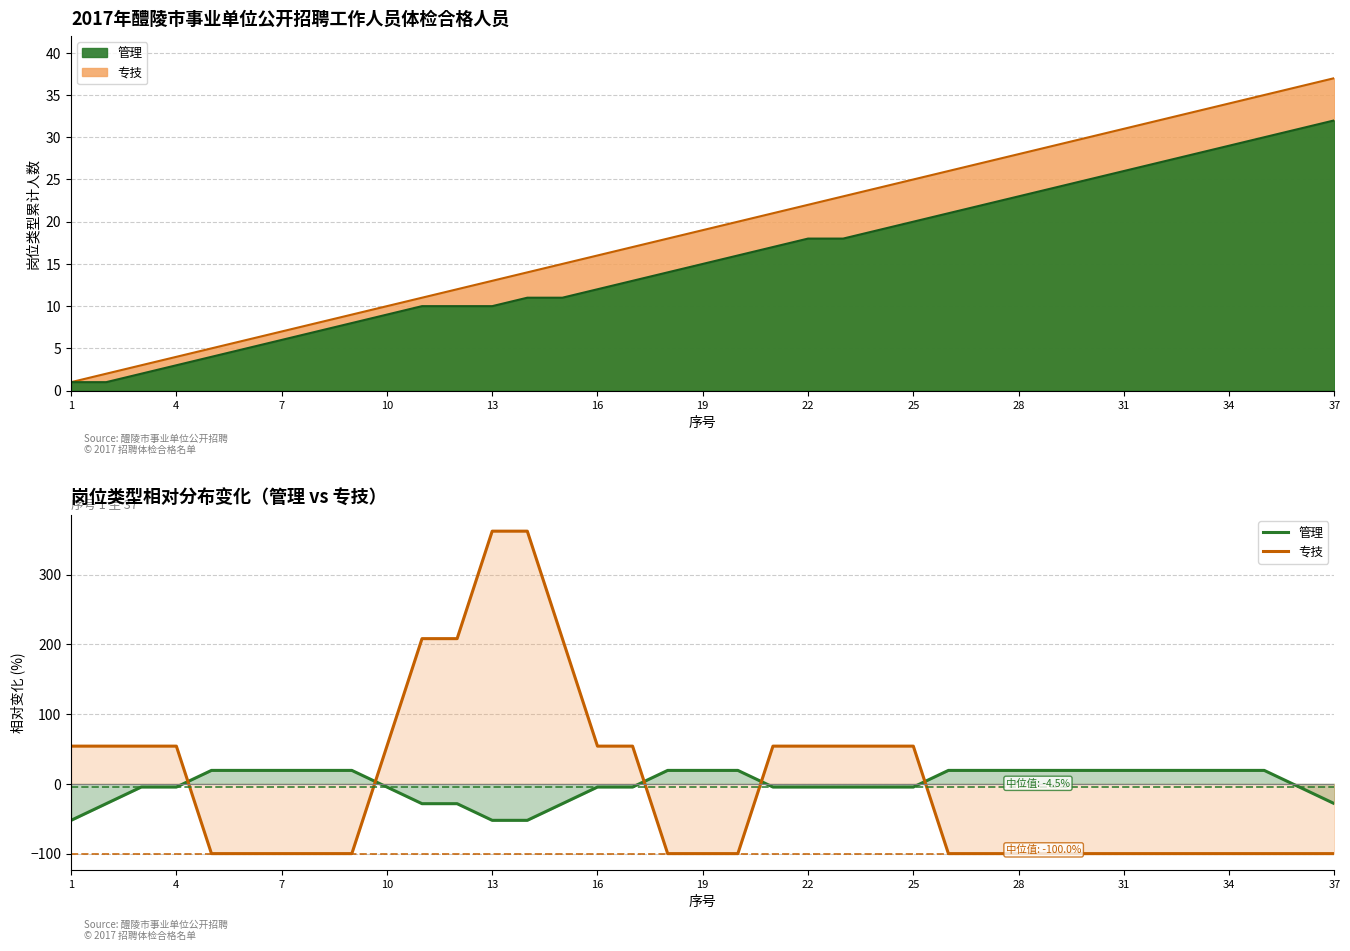

At how many categories does at least one series exceed 358?

2